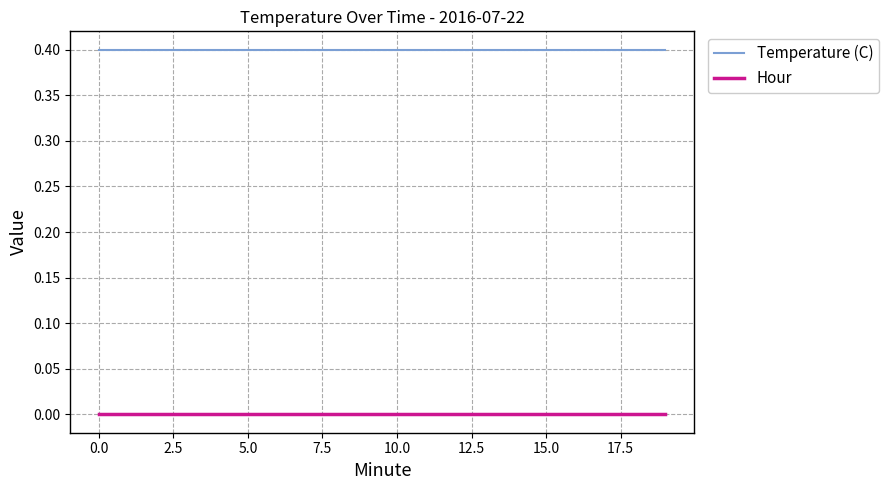

Which series has the largest total across all categories?

Temperature (C)